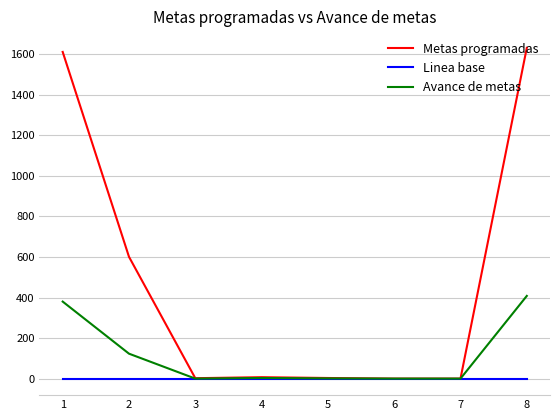

What is the greatest value displayed?

1632